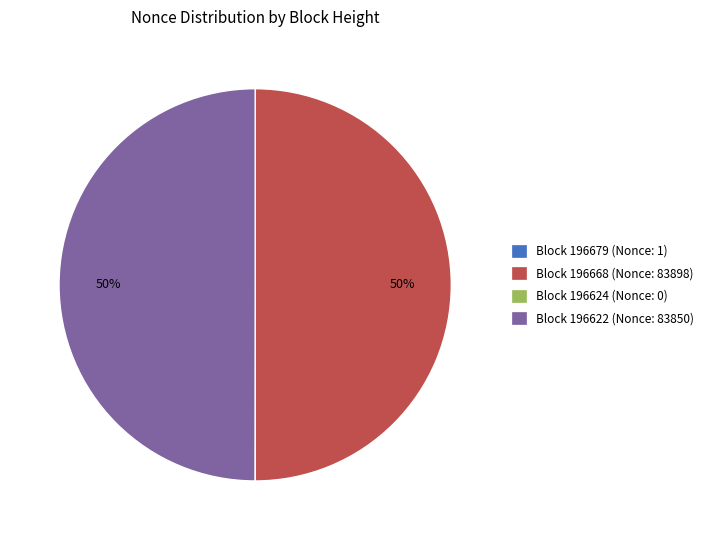

To the nearest percent, what percentage of the pie is Block 196622 (Nonce: 83850)?

50%